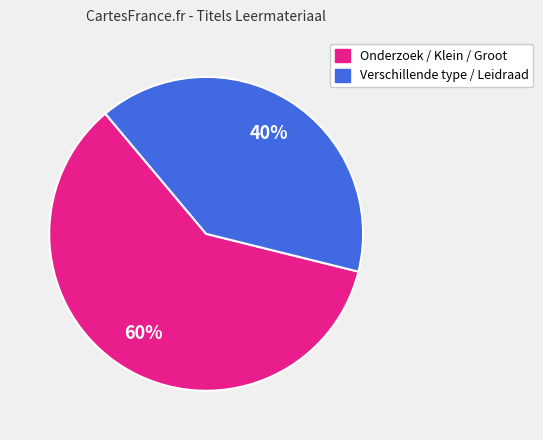

How many segments does this pie chart have?

2